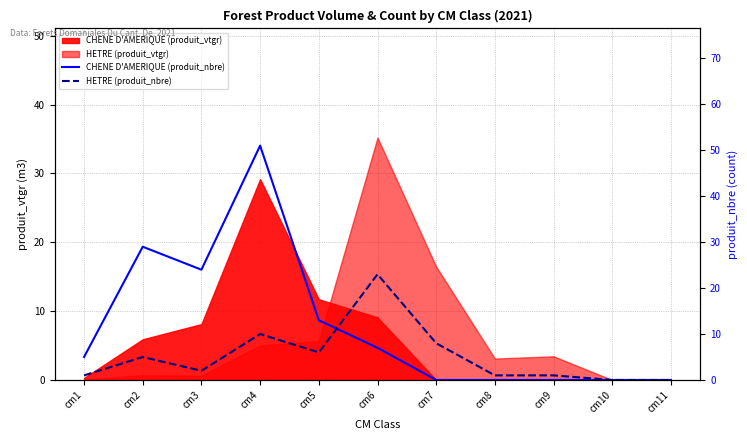

At which label does HETRE (produit_nbre) first exceed 2?

cm2